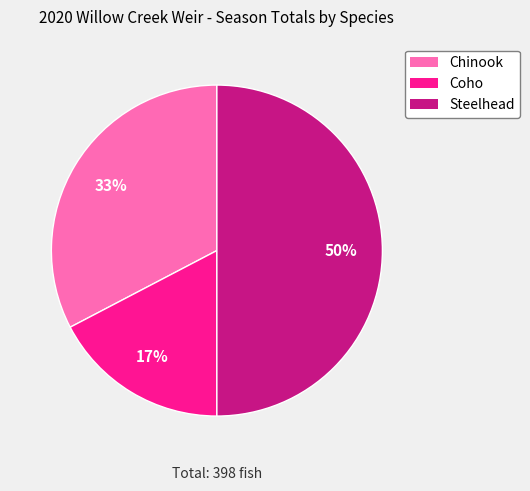

How many slices are in this pie chart?

3